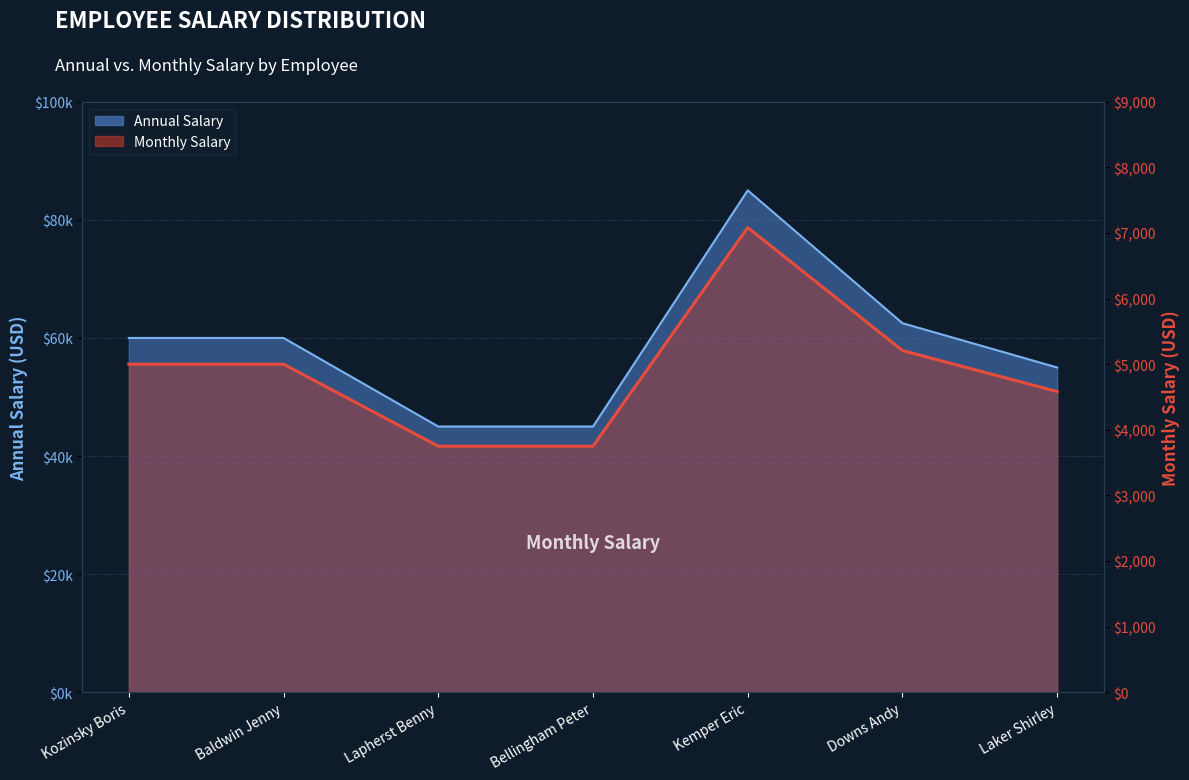

How many data points in Monthly Salary are less than 60000?

3